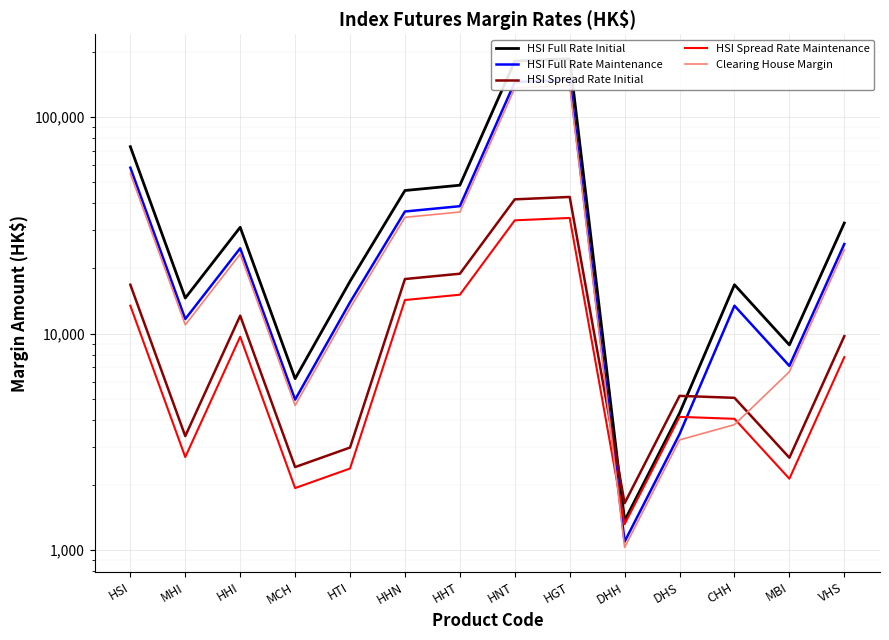

True or false: HSI Full Rate Initial has a value of 181292 at HNT.

True